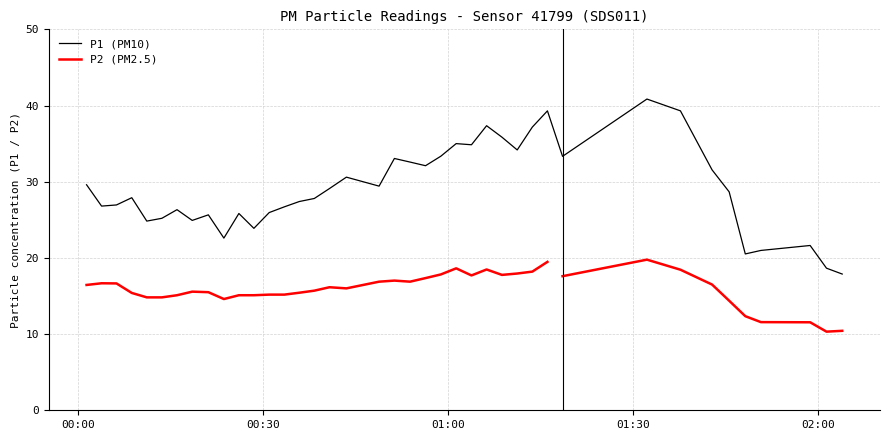

True or false: the data has more than 1 interior local peaks.

True